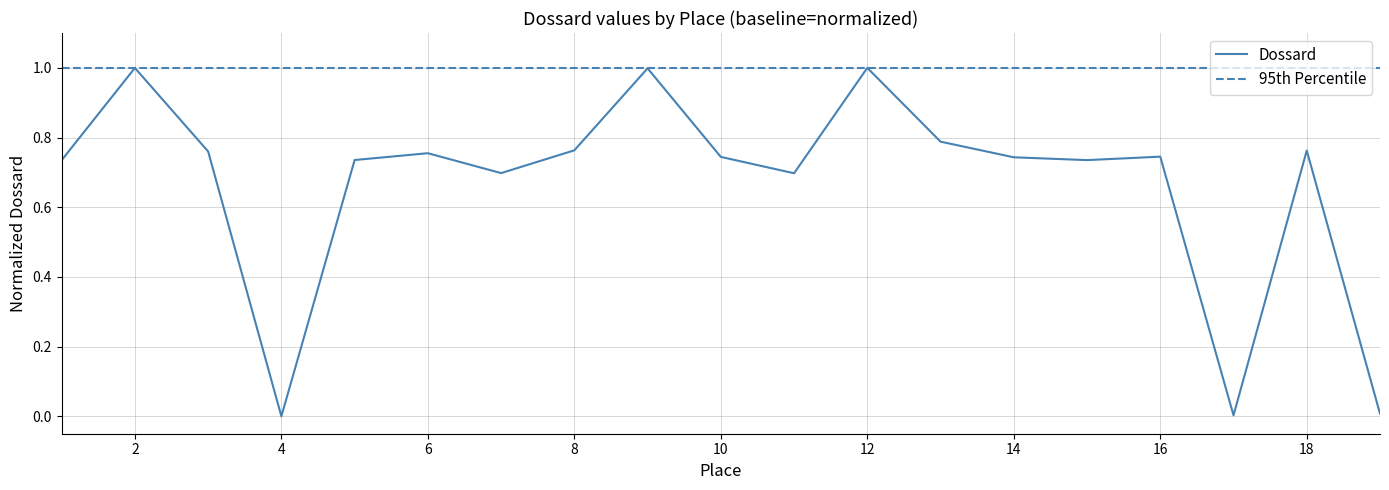

Reading left to right, extract all data points from this chart.

0.7	1.0	0.8	0.0	0.7	0.8	0.7	0.8	1.0	0.7	0.7	1.0	0.8	0.7	0.7	0.7	0.0	0.8	0.0